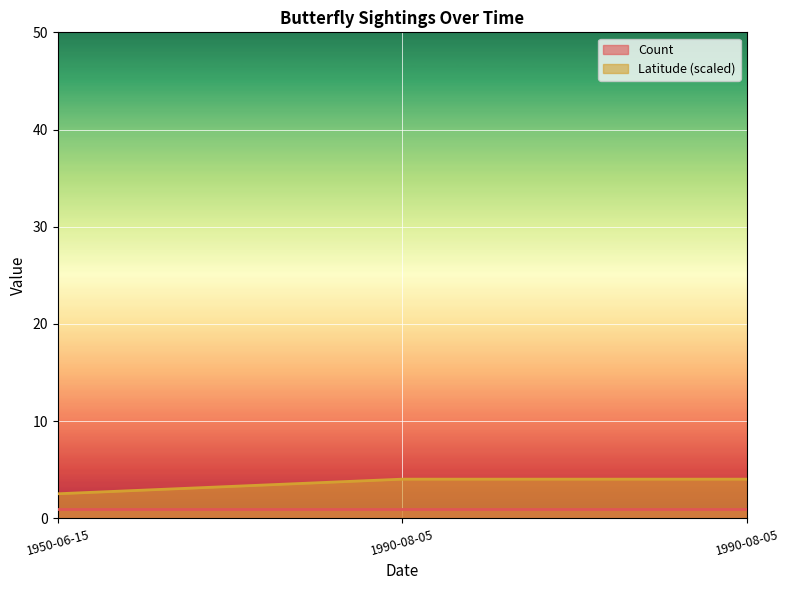

What is the average value?

3.5